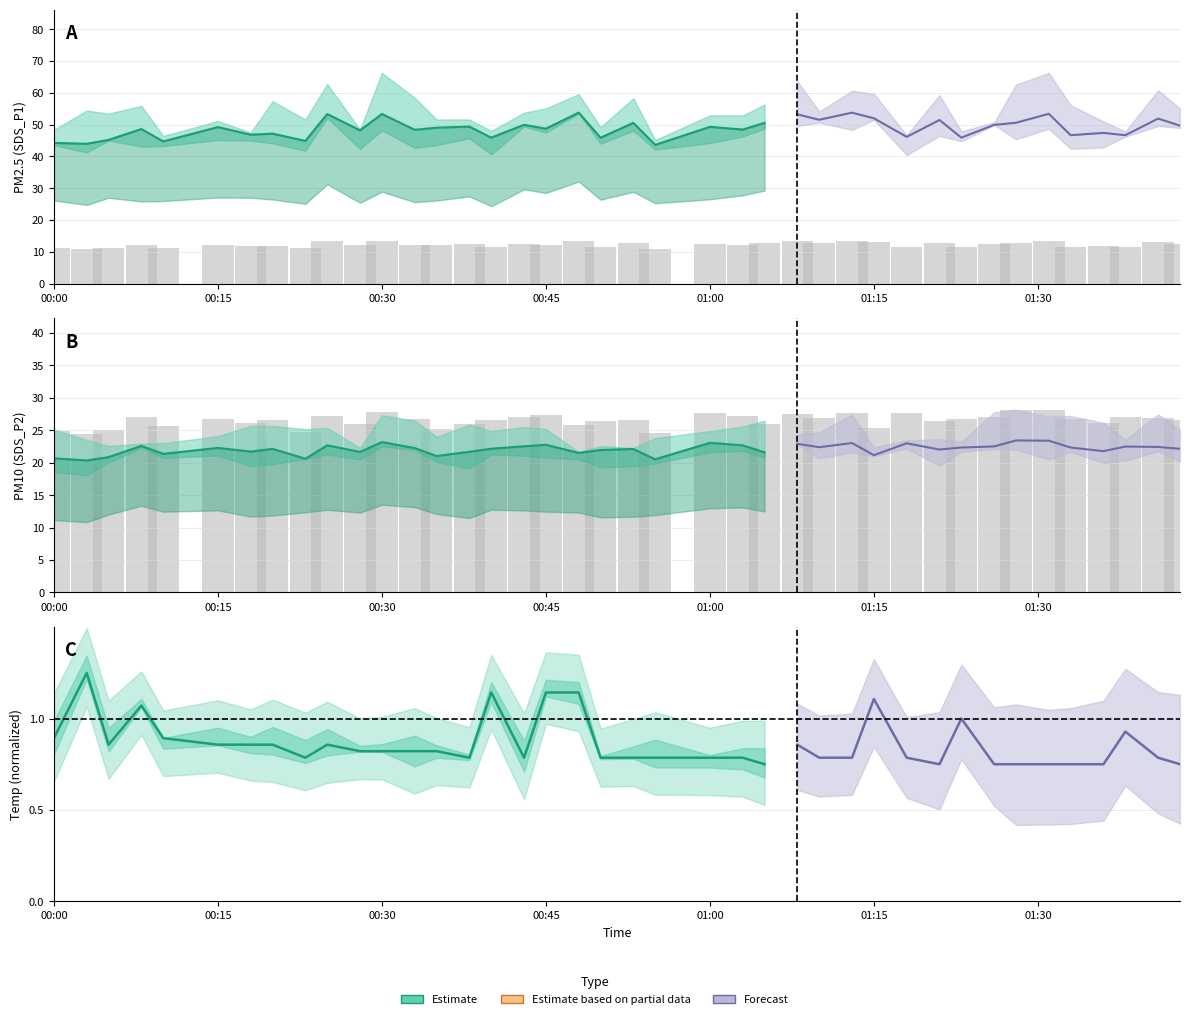

What is the difference between the SDS_P2 values at 2023/10/03 00:45 and 2023/10/03 00:38?

1.3